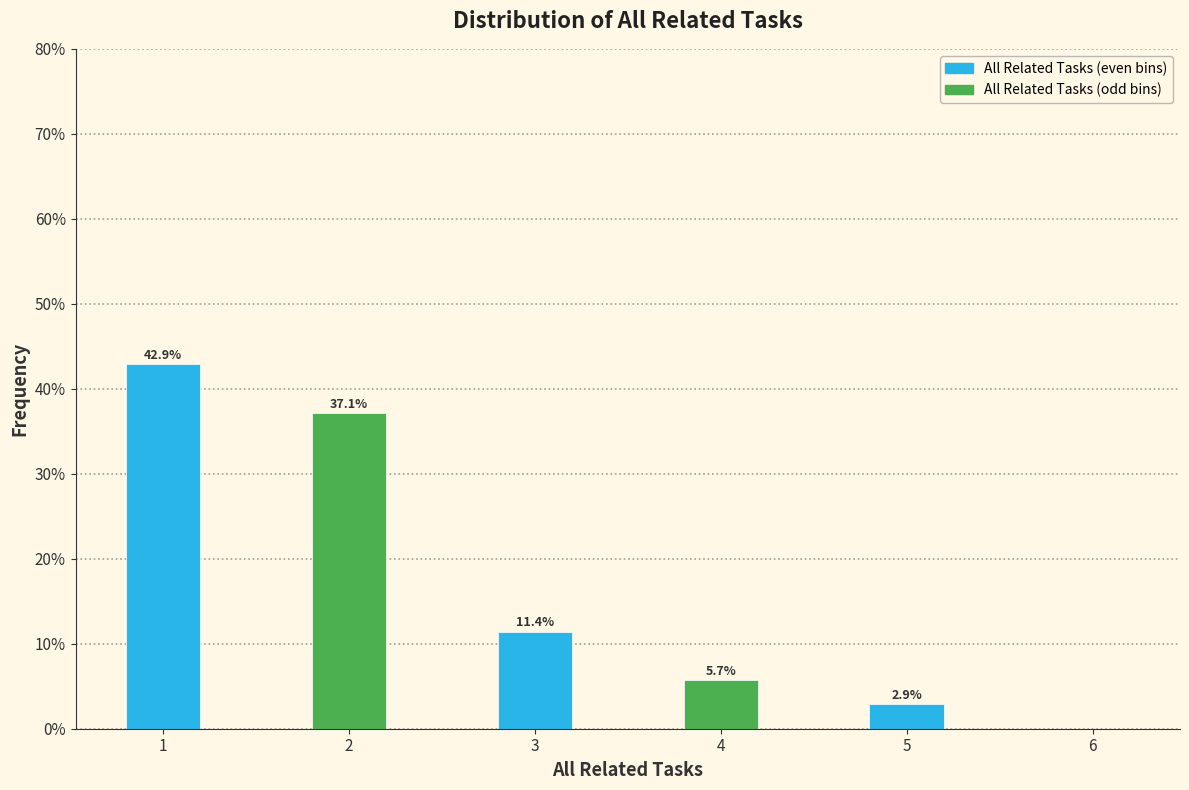

Reading left to right, list all the values displayed in this chart.

1=42.9	2=37.1	3=11.4	4=5.7	5=2.9	6=0.0